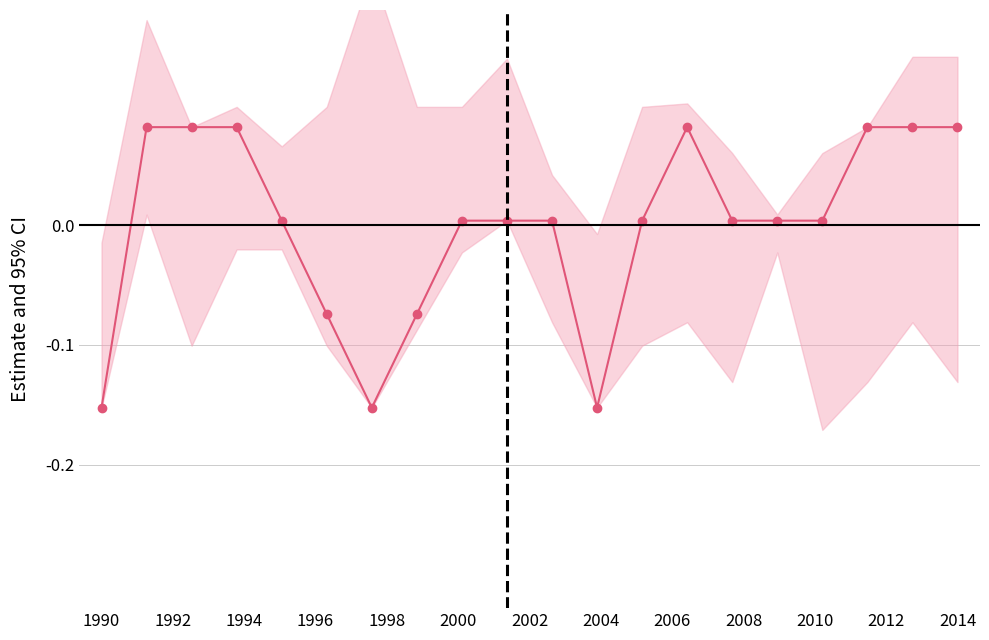

Does the chart display data point markers on the line(s)?

Yes